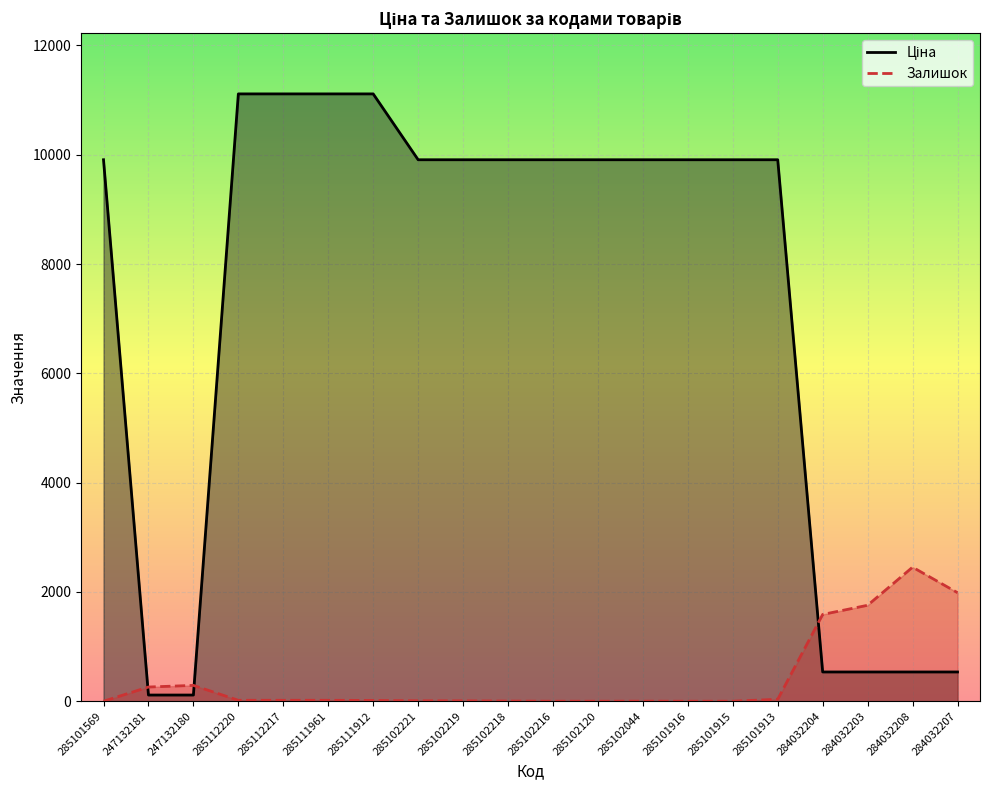

What is the average value of the Залишок series?

422.6